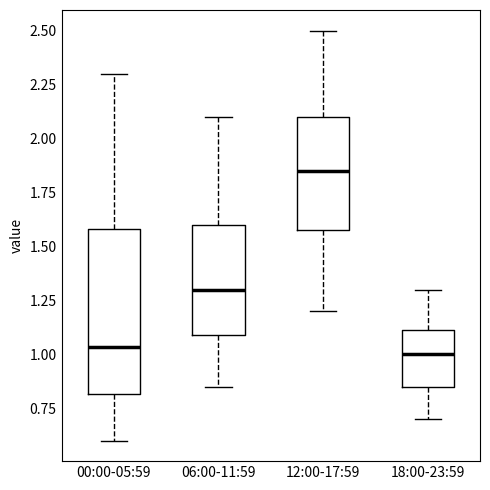

Which box has the highest median line?

12:00-17:59